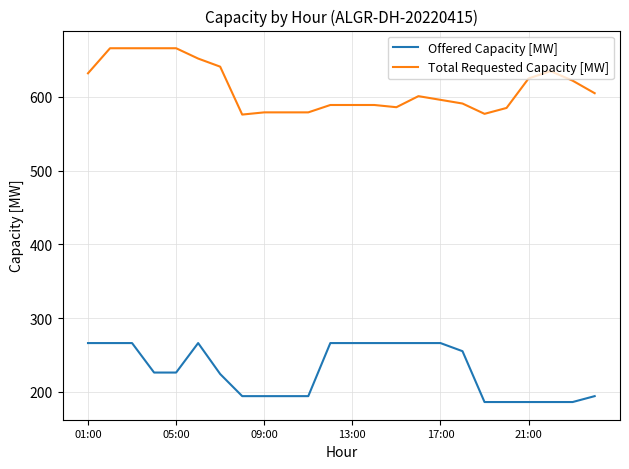

Which series has the largest total across all categories?

Total Requested Capacity [MW]